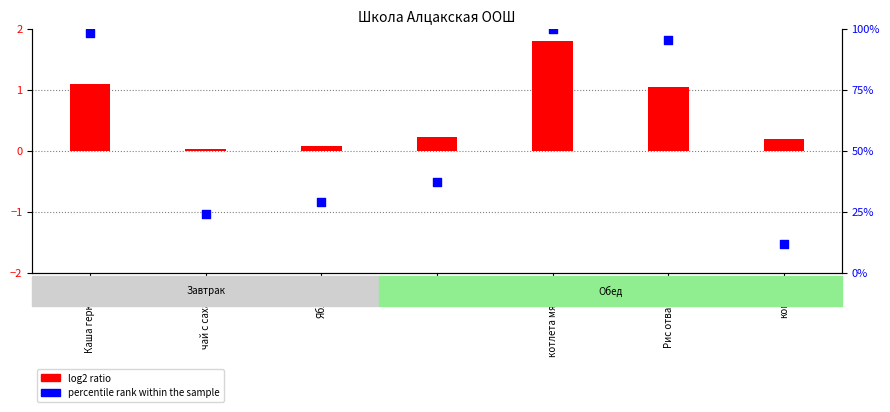

What is the total value across all series at чай с сахаром?

24.0